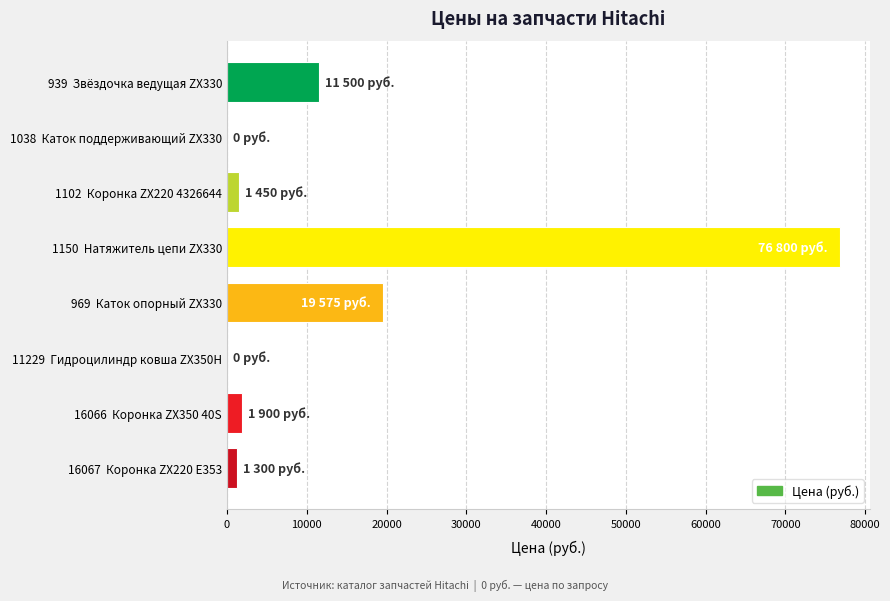

How many distinct data groups are displayed?

1